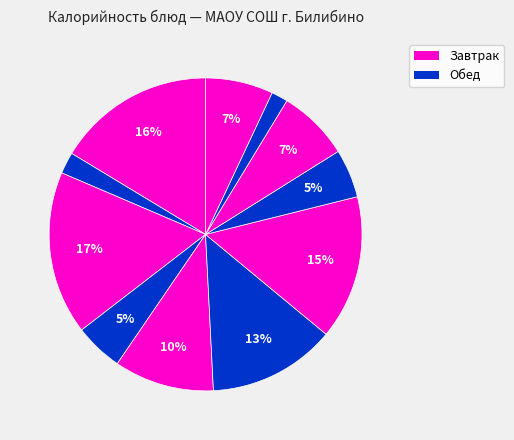

To the nearest percent, what is the difference between the largest and smallest slice percentages?

15%